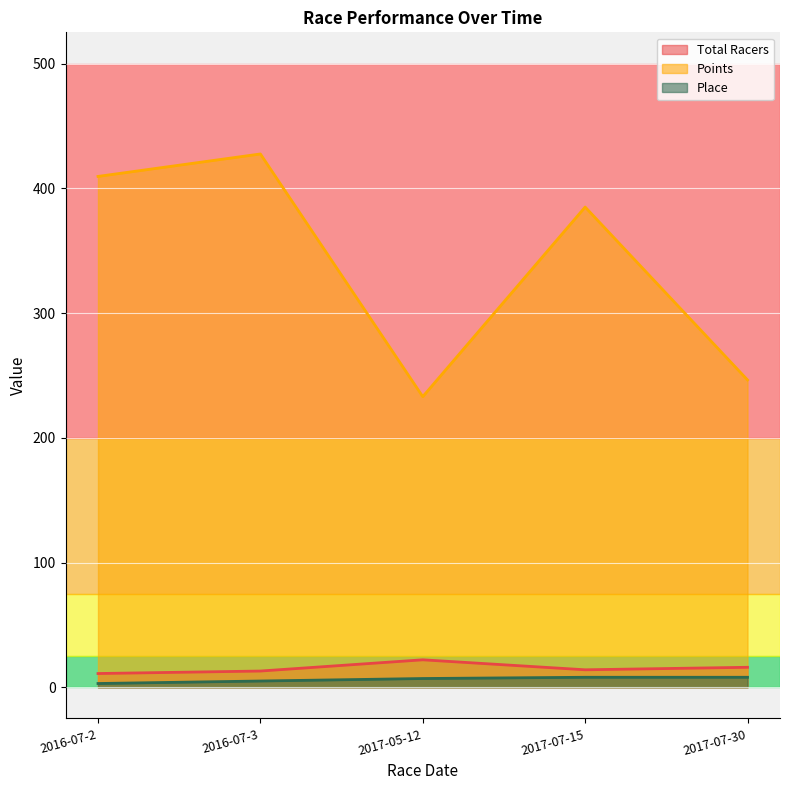

Rank the series at 2017-05-12 from lowest to highest value.

Place, Total Racers, Points